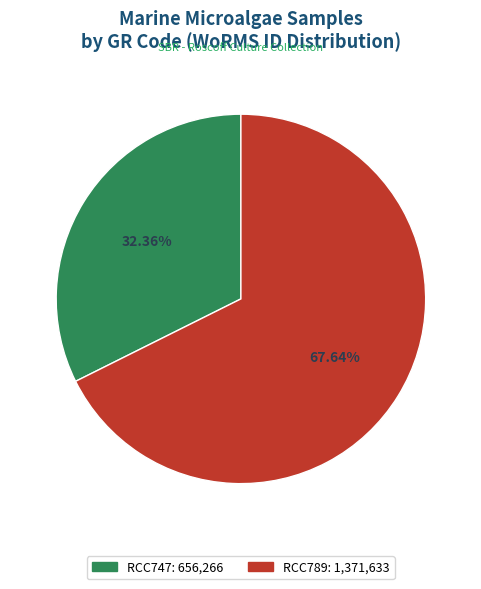

To the nearest percent, what portion does RCC747 represent?

32%